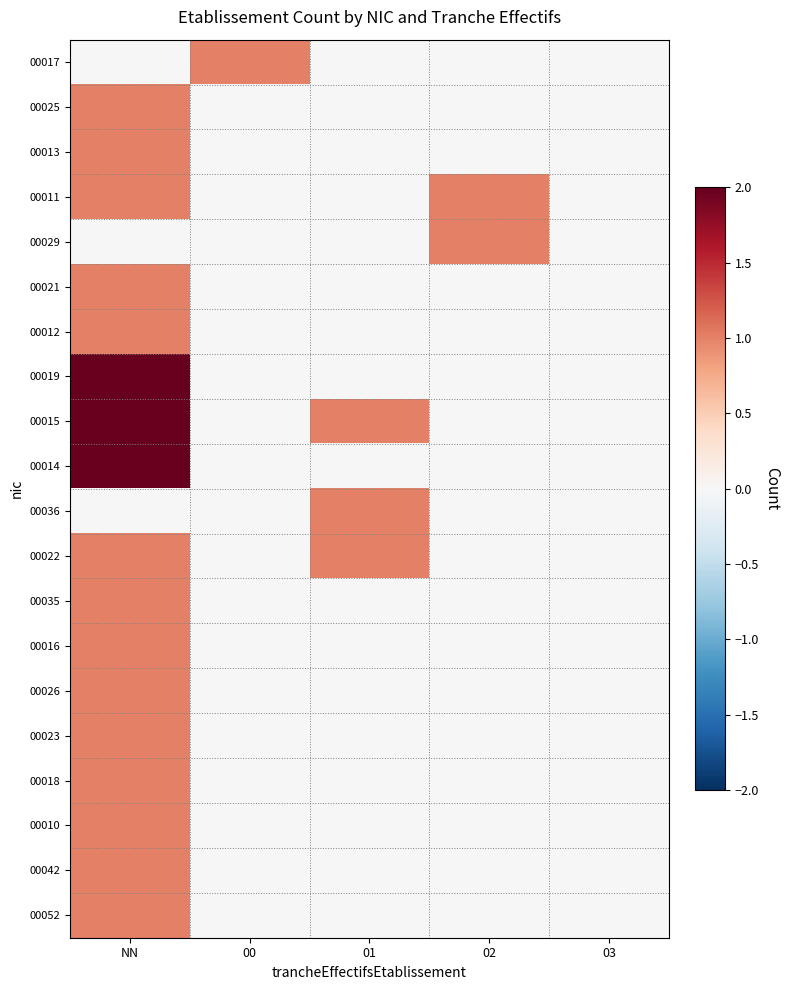

Which series has the widest spread of values?

00019